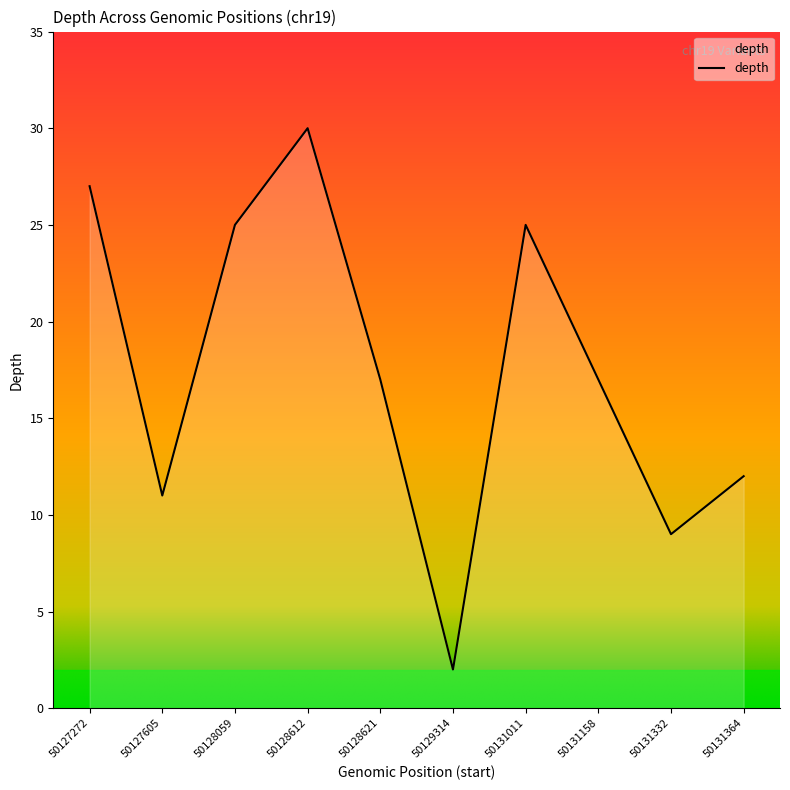

What value does the data have at 50127272, to the nearest 5?

25